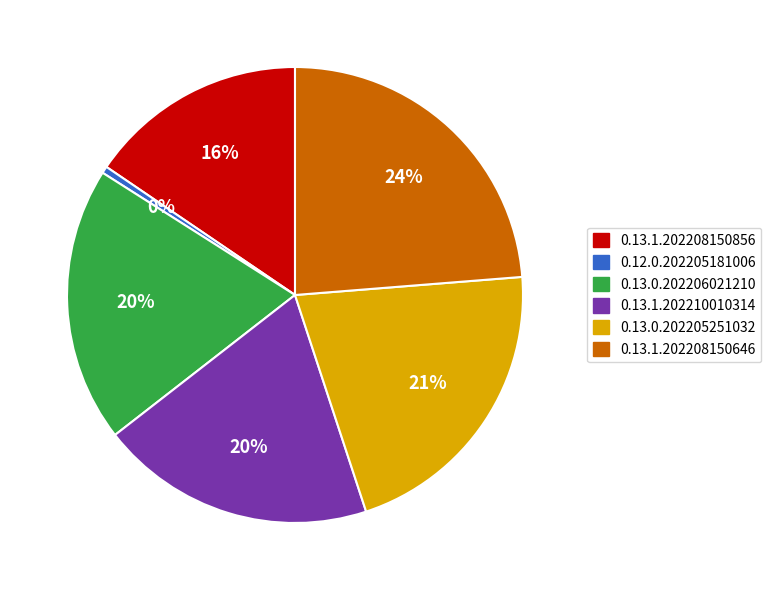

To the nearest percent, what is the average slice percentage?

17%